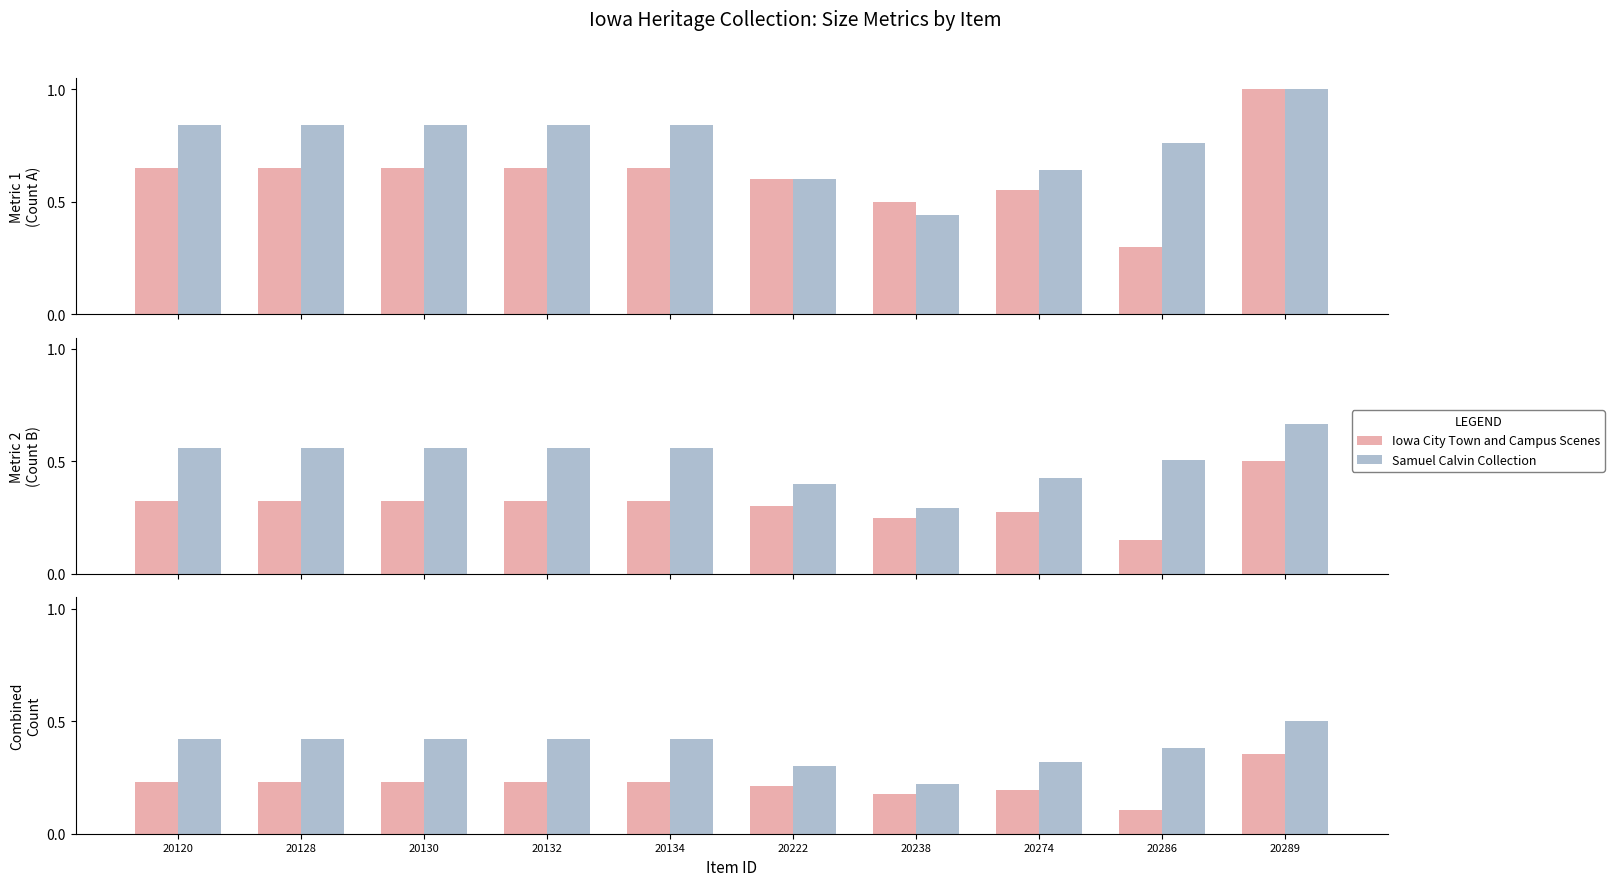

Count the number of data series in this chart.

2